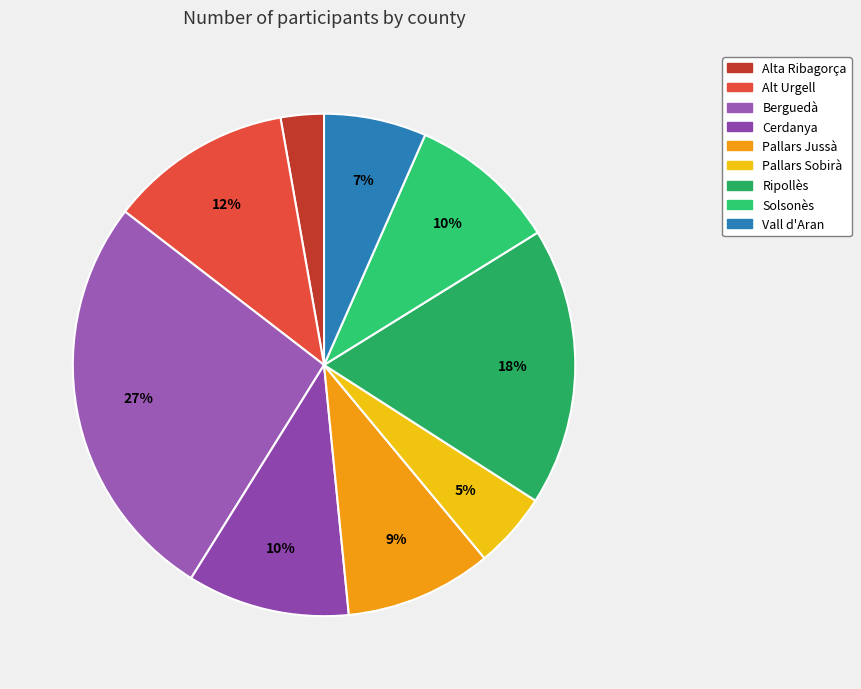

The Vall d'Aran slice represents 20% of the pie. True or false?

False